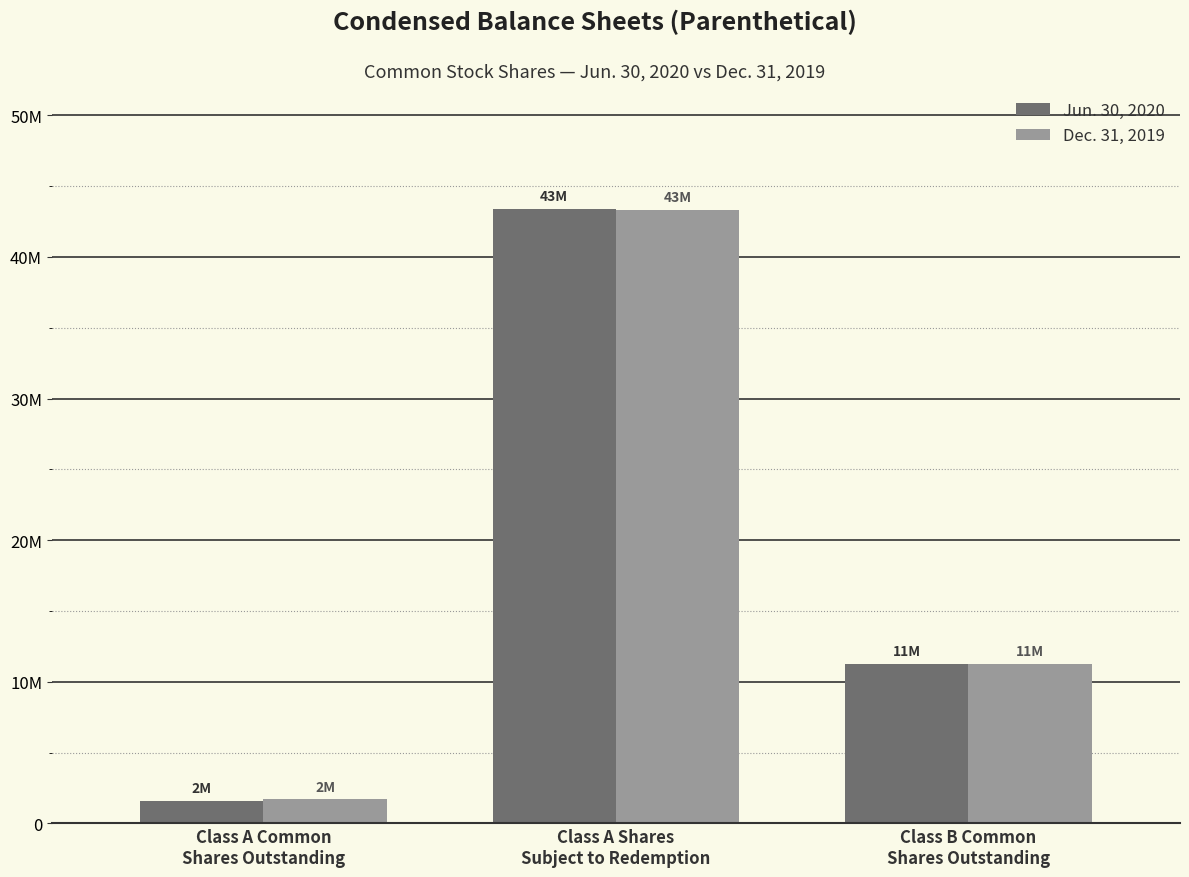

At Class A Shares
Subject to Redemption, list the series in order from largest to smallest.

Jun. 30, 2020, Dec. 31, 2019